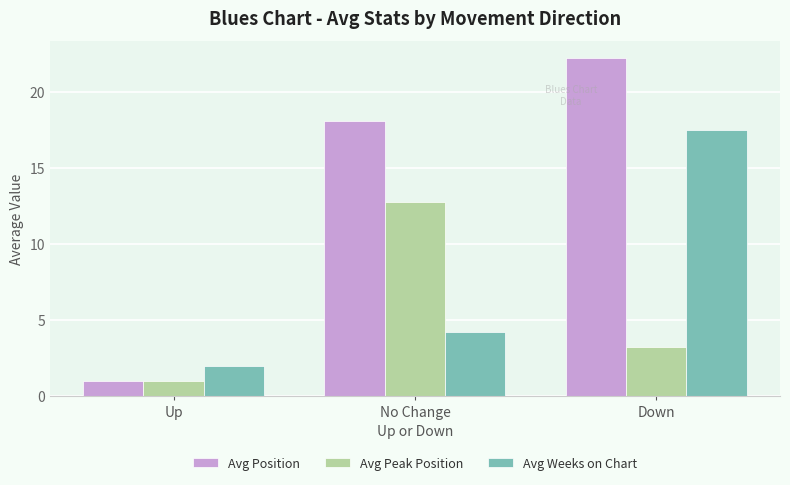

What is the difference between the highest and lowest values at Down?

19.0